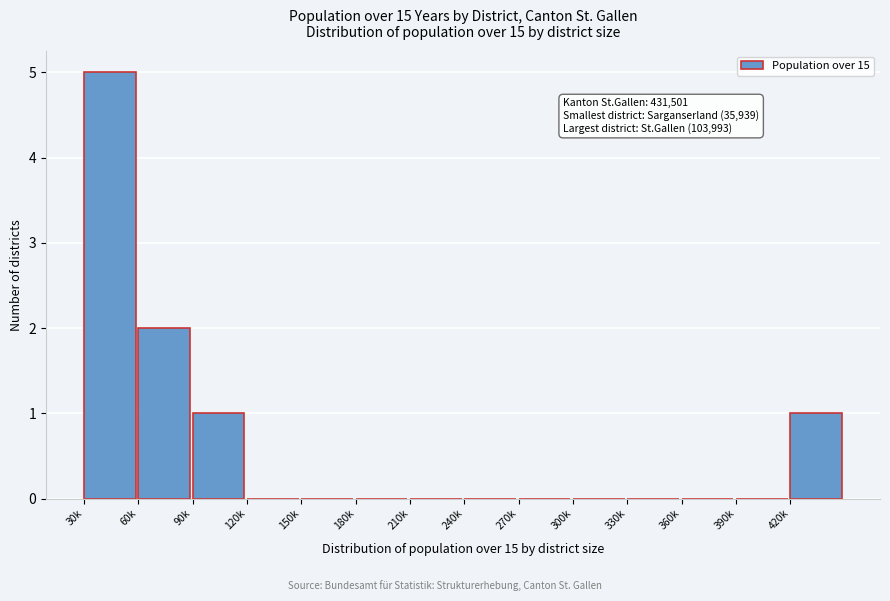

Reading left to right, what are all the values shown in this chart?

30k=5	60k=2	90k=1	120k=0	150k=0	180k=0	210k=0	240k=0	270k=0	300k=0	330k=0	360k=0	390k=0	420k=1